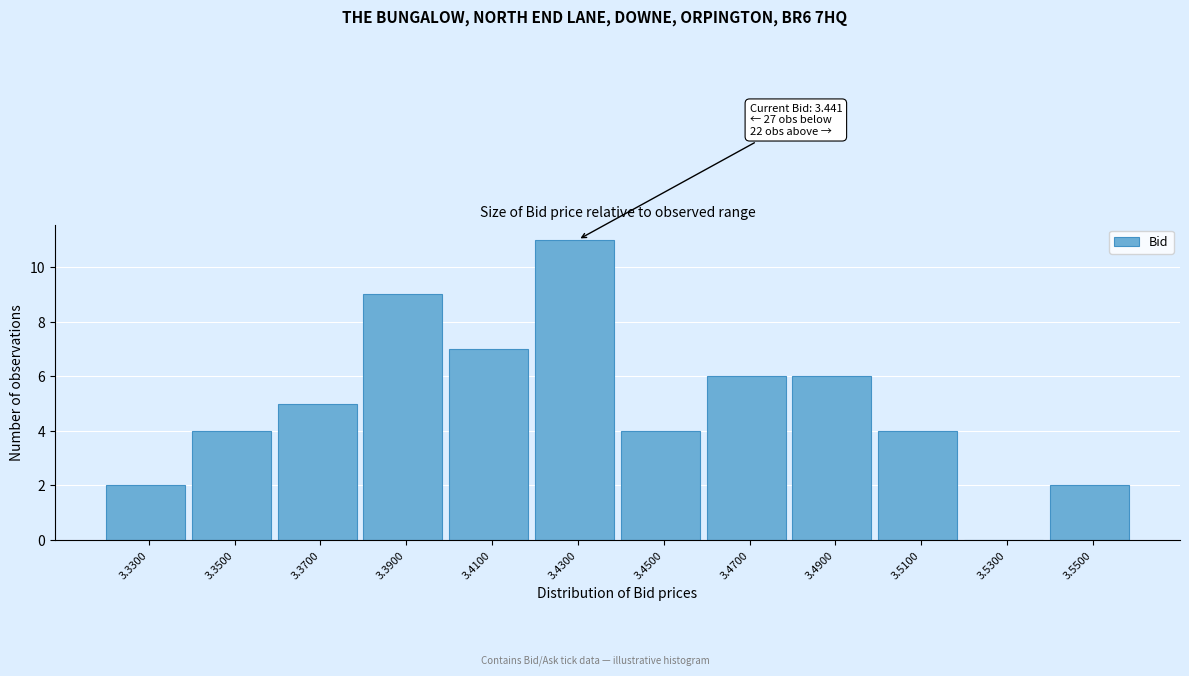

Reading right to left, list all the values displayed in this chart.

3.5500=2	3.5300=0	3.5100=4	3.4900=6	3.4700=6	3.4500=4	3.4300=11	3.4100=7	3.3900=9	3.3700=5	3.3500=4	3.3300=2